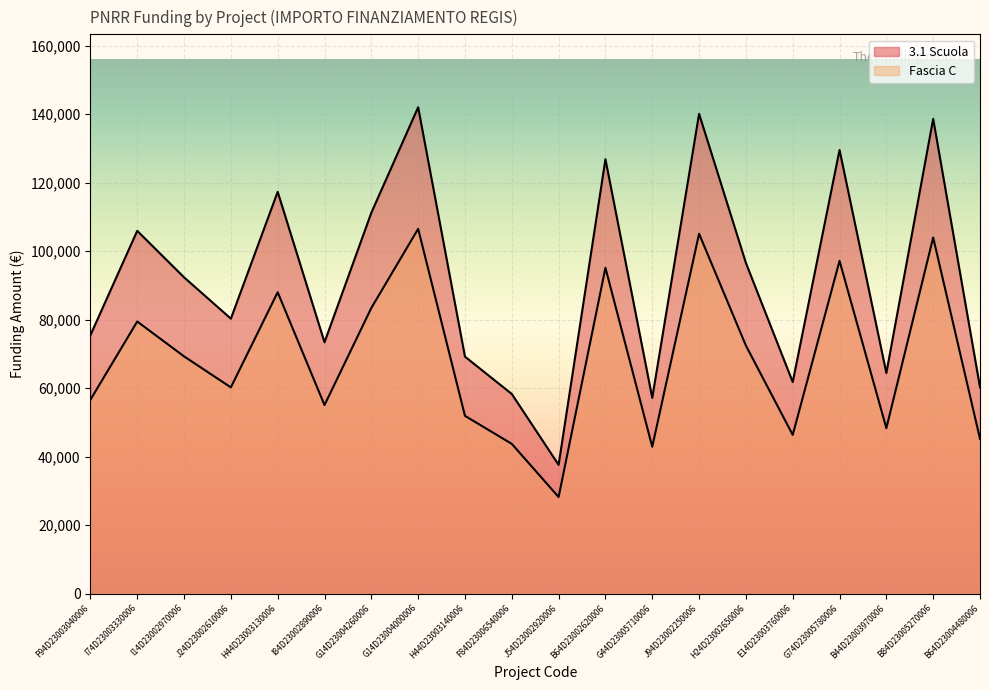

Where is 3.1 Scuola nearest to the value 89790?

I14D23002970006